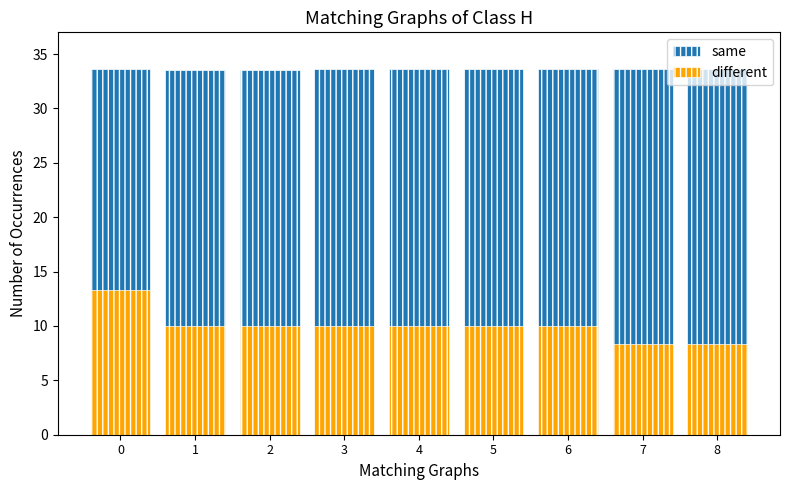

The same series shows 49.2 at 6. True or false?

False